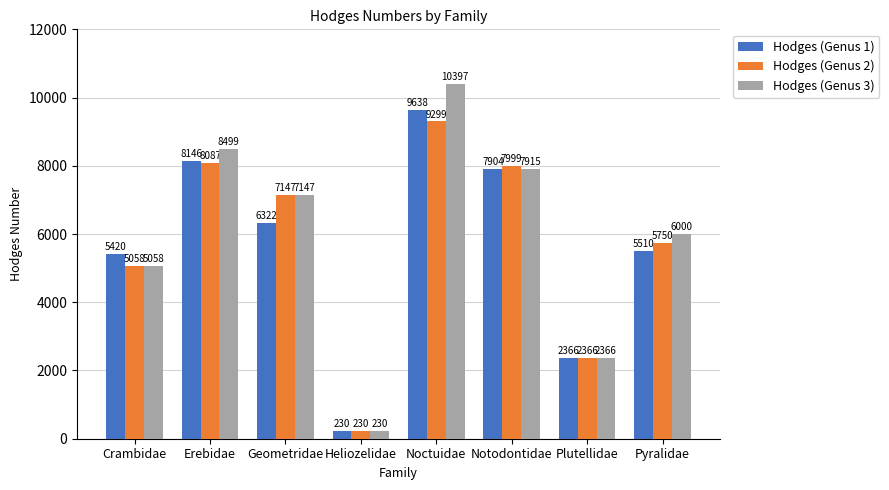

What are all the series names shown in the legend?

Hodges (Genus 1), Hodges (Genus 2), Hodges (Genus 3)